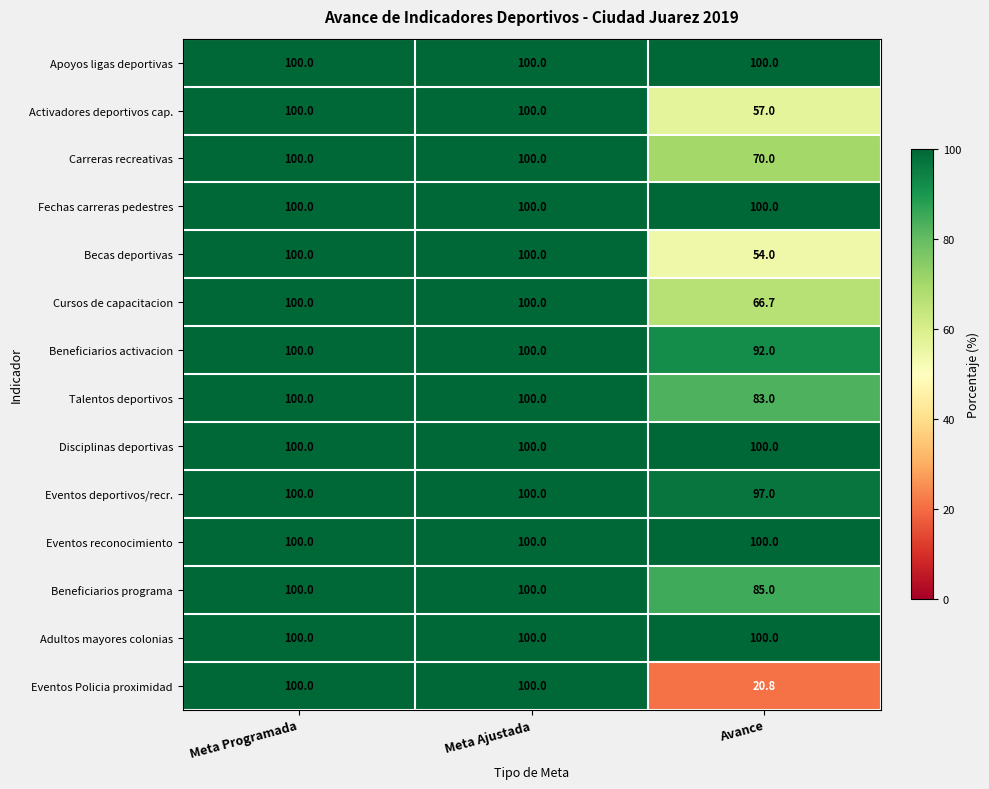

What is the smallest value displayed?

20.8